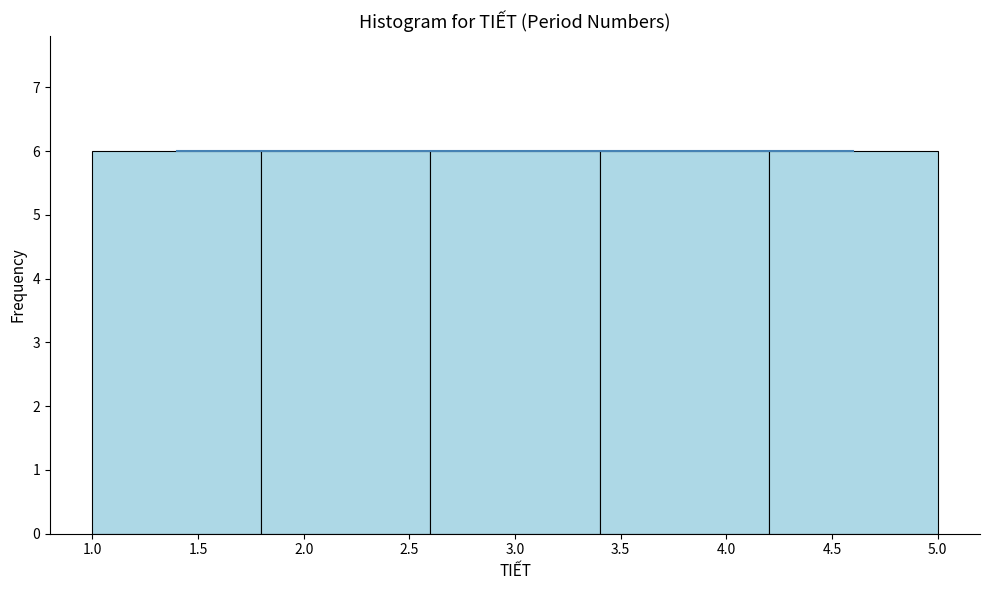

Reading left to right, list every bar in this chart as the range it spans on the x-axis followed by its height. The values are not printed on the chart, so give them approximately, as read against the axis.

1.0 to 1.8: 6
1.8 to 2.6: 6
2.6 to 3.4: 6
3.4 to 4.2: 6
4.2 to 5.0: 6